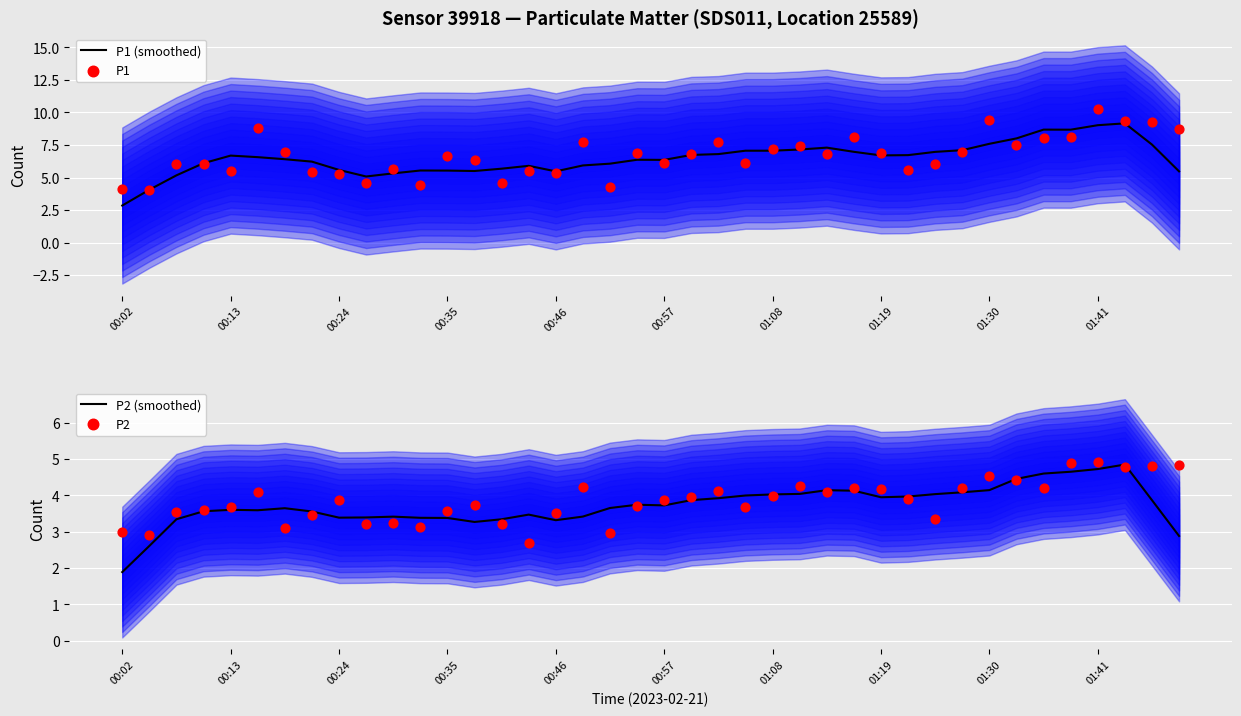

Which series reaches the minimum Y coordinate?

P2 (smoothed)